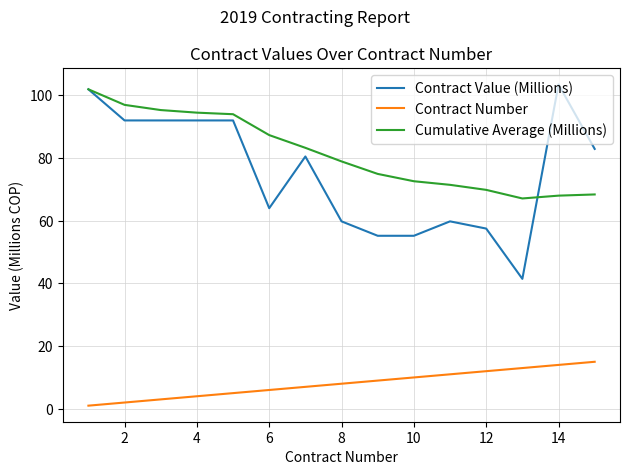

True or false: Cumulative Average (Millions) and Contract Number intersect in this chart.

False